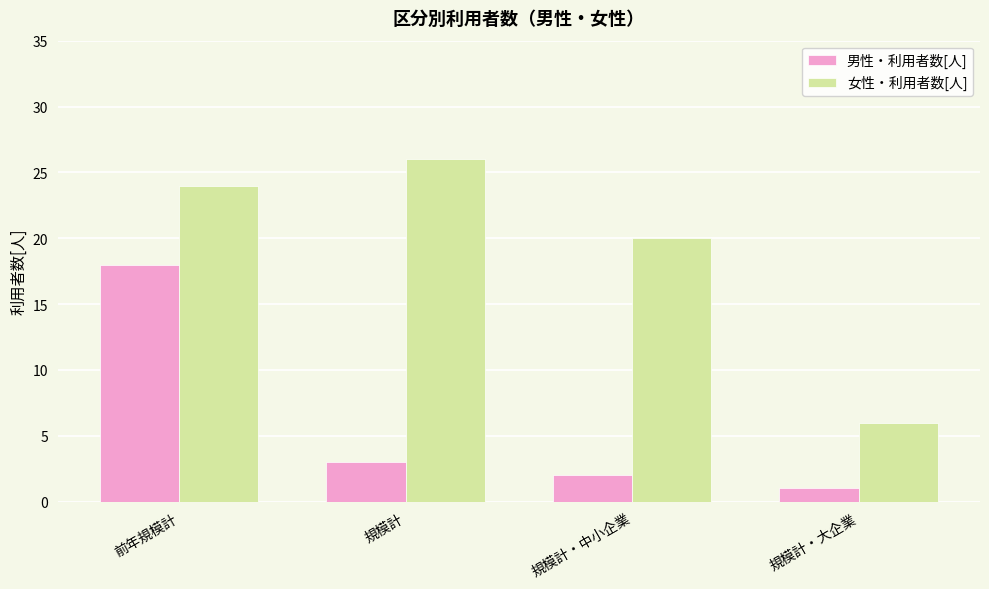

What is the label of the 1st bar from the right?

規模計・大企業